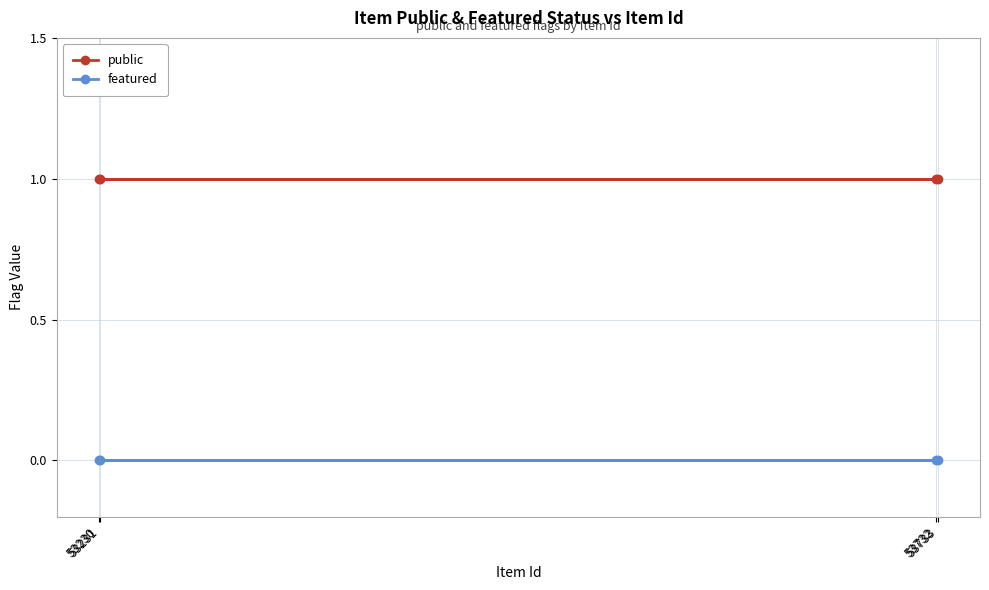

At which category is the sum across all series the highest?

53230